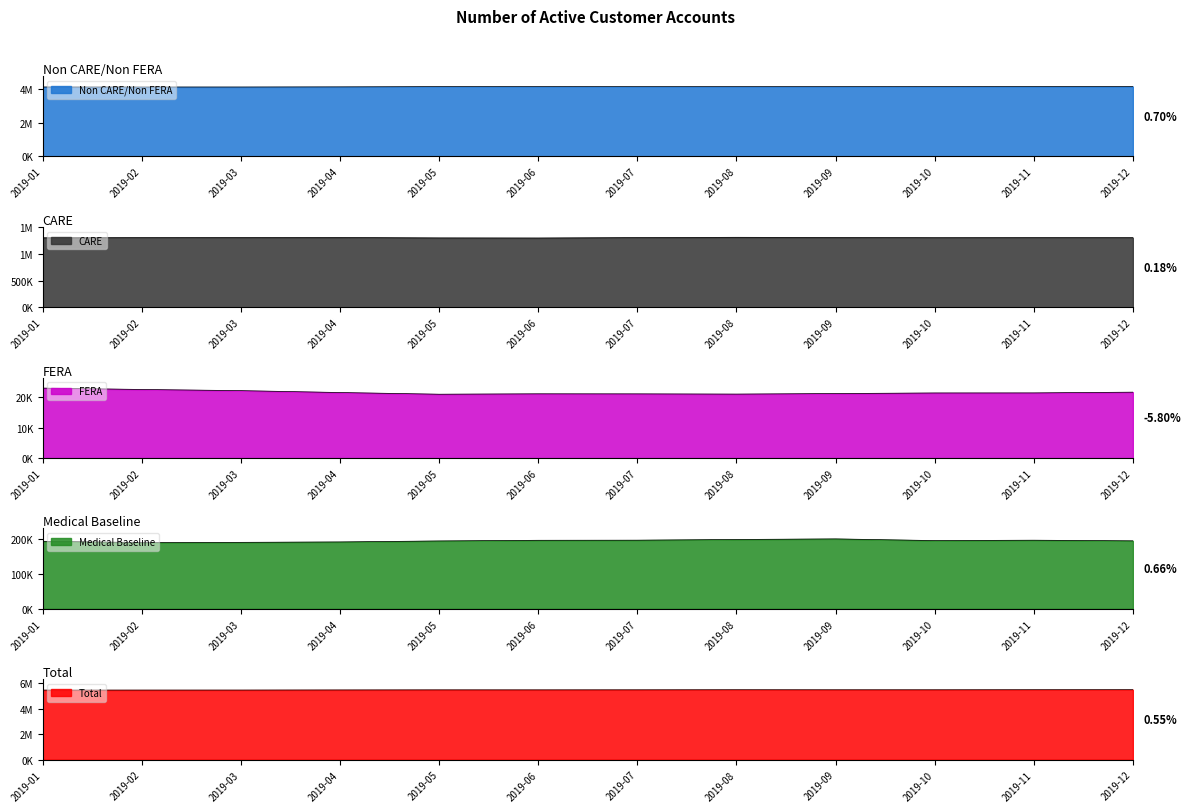

How many lines are shown in the chart?

5